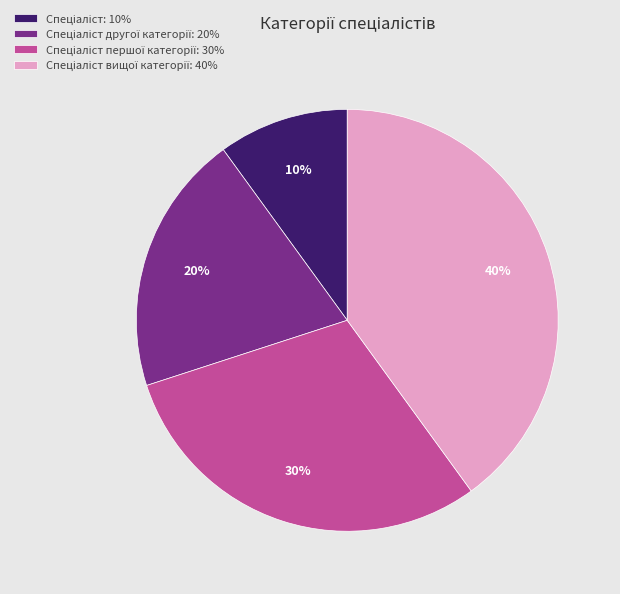

To the nearest percent, what is the average slice percentage?

25%